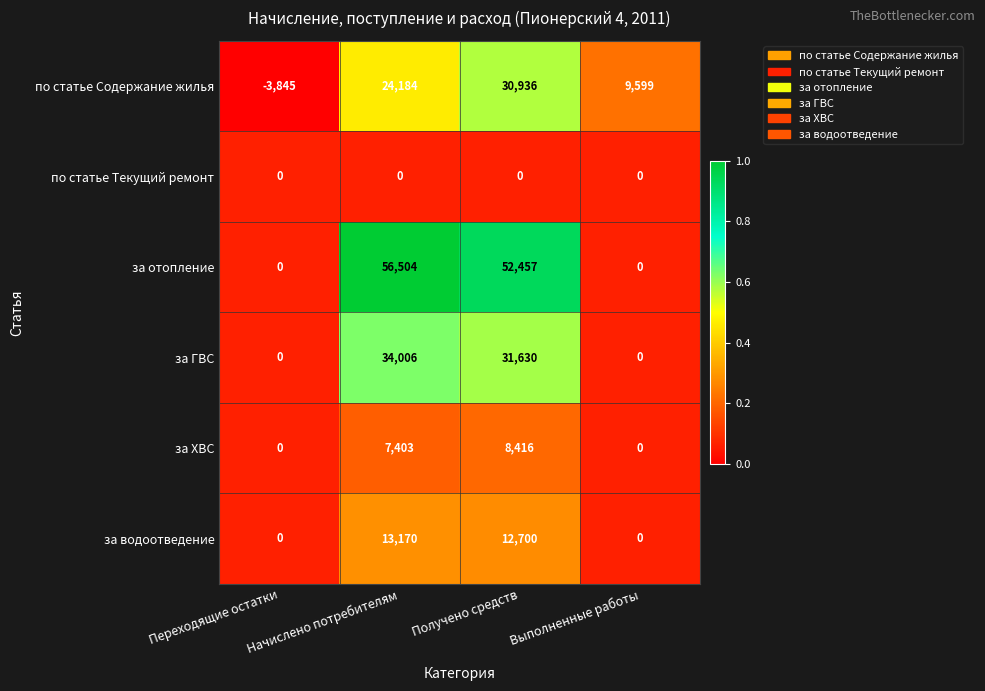

What is the total value across all series at Переходящие остатки?

-3845